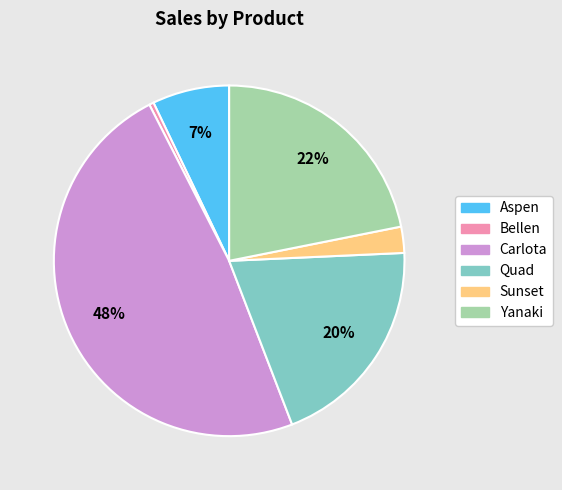

Do Carlota and Yanaki together represent more than half of the pie?

Yes